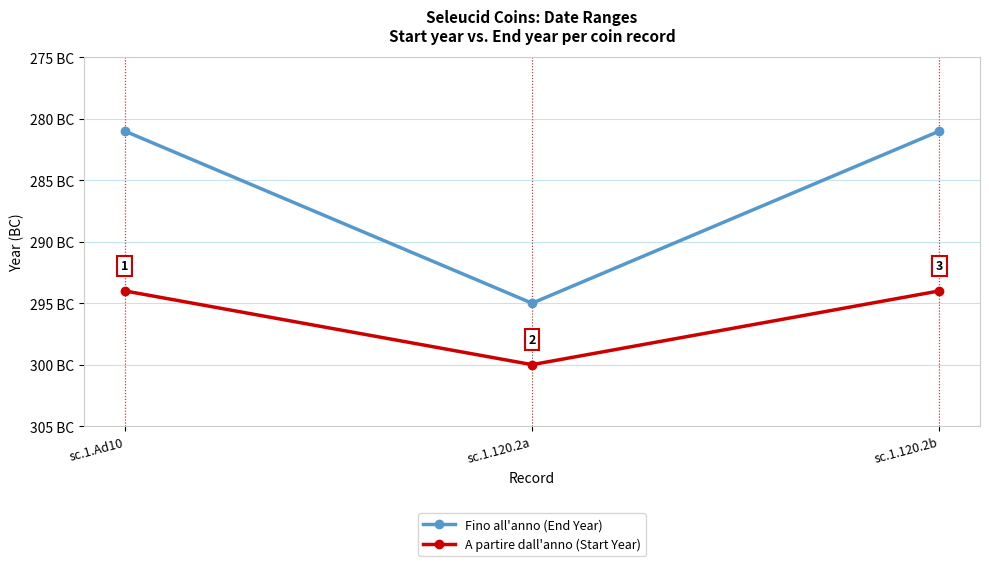

What is the value of the A partire dall'anno (Start Year) point at the 2nd from the left?

-300